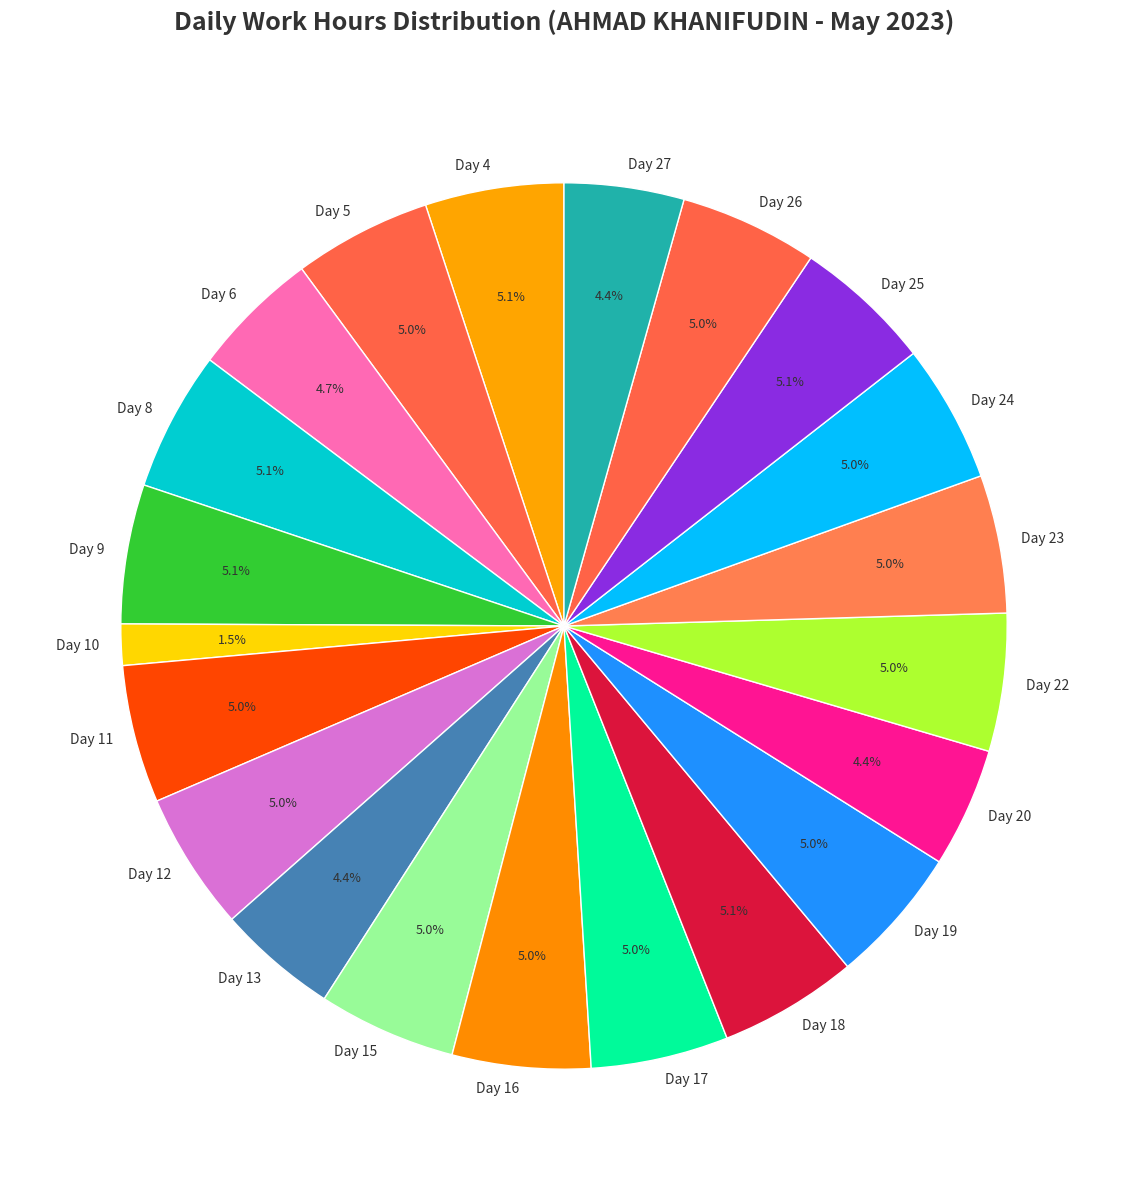

Does Day 11 represent more than half of the total?

No